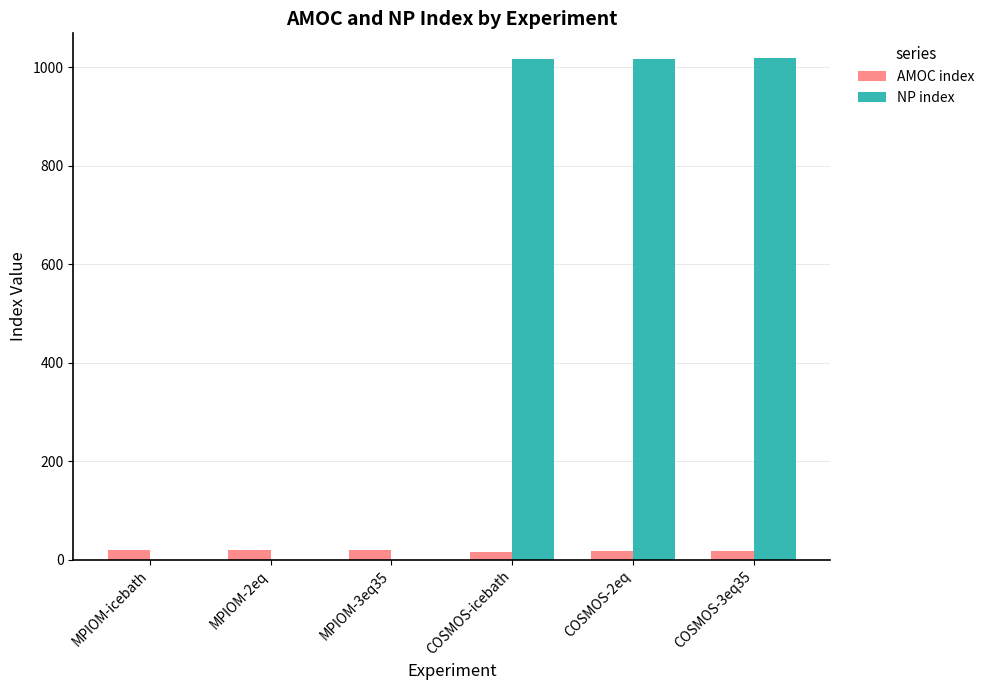

How many data points in AMOC index are above 20?

3